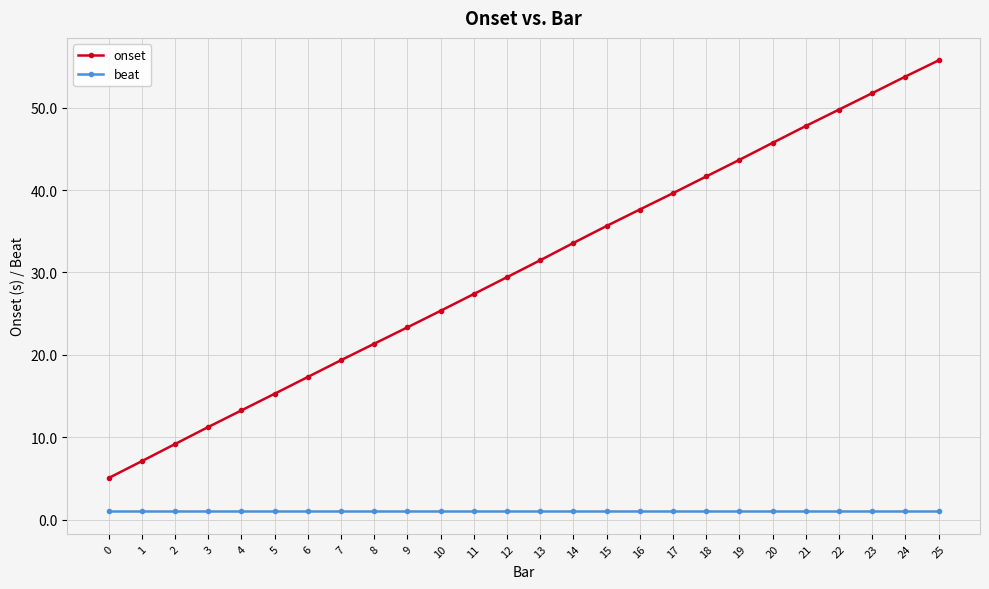

What is the value of the beat point at the 10th from the left?

1.0